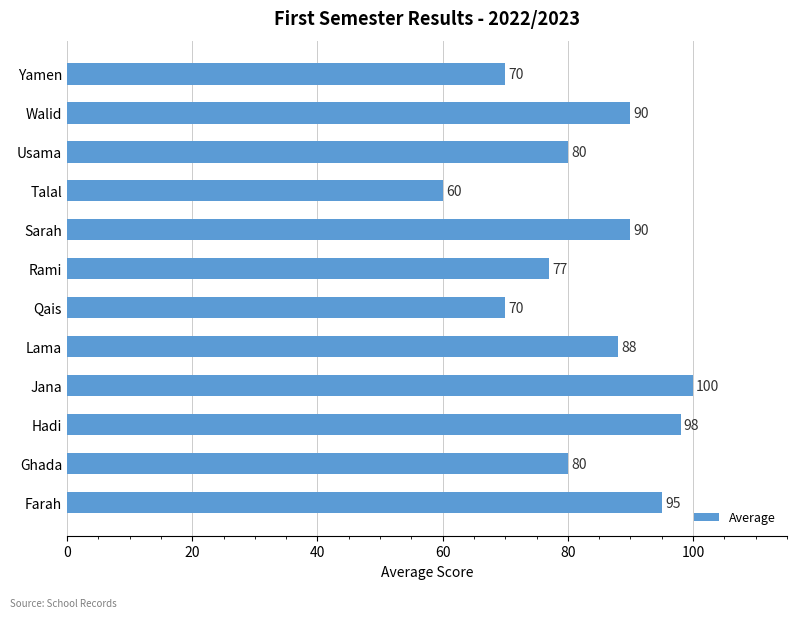

Reading bottom to top, list all the values displayed in this chart.

95	80	98	100	88	70	77	90	60	80	90	70